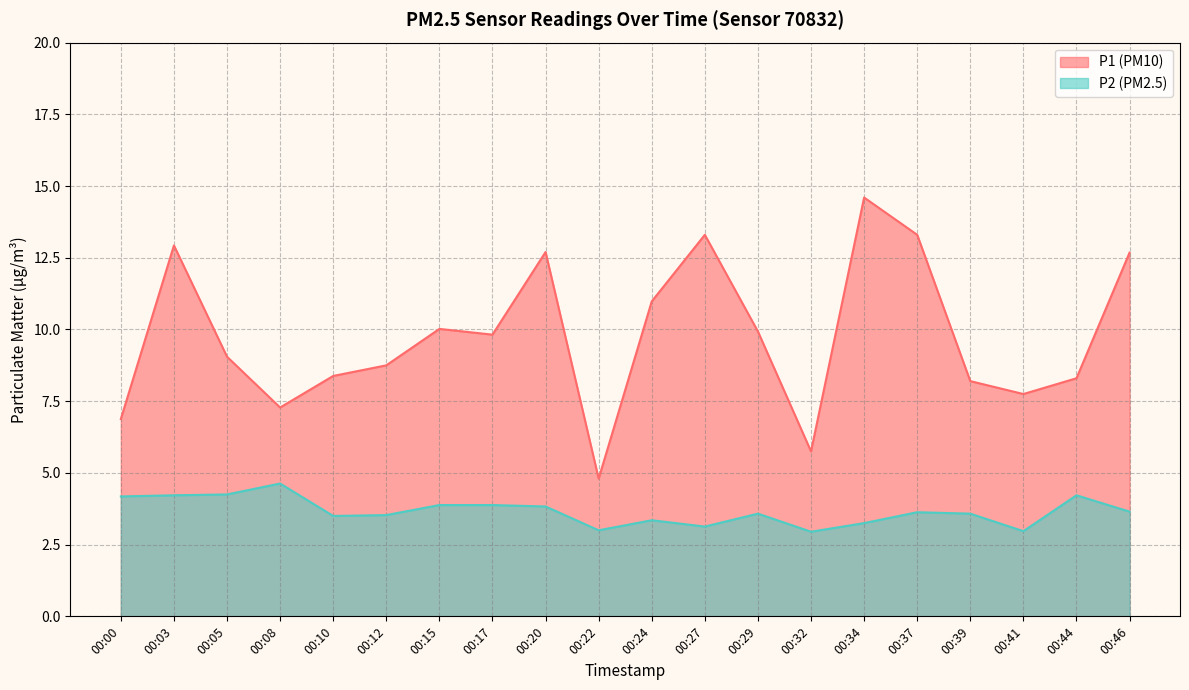

Between 00:20 and 00:29, which series saw the biggest shift?

P1 (PM10)